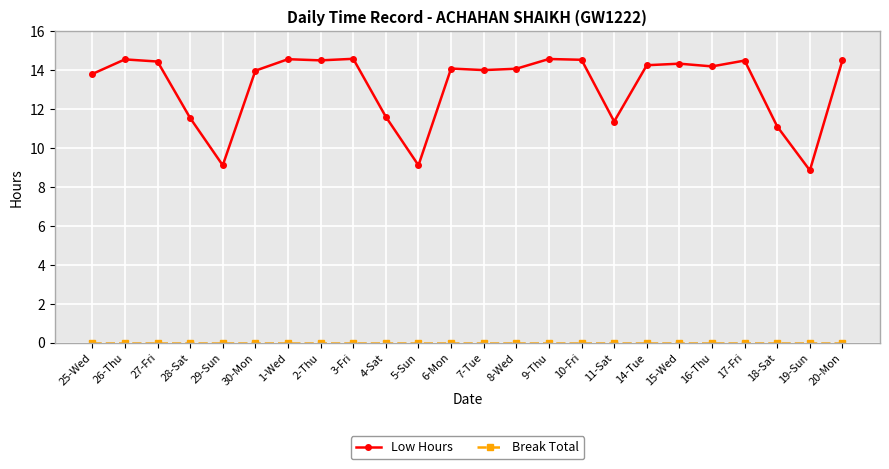

Which series has the largest range (max minus min)?

Low Hours